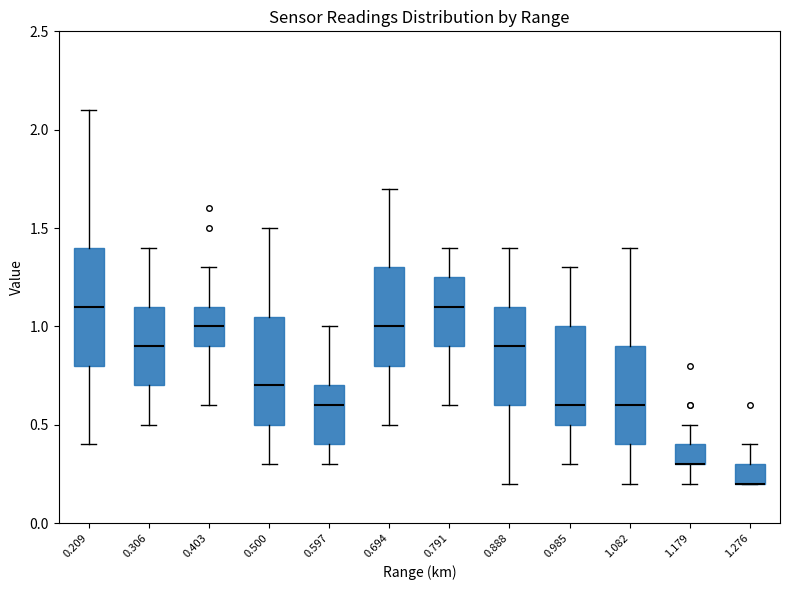

Reading left to right, transcribe this box plot: for each box, give where its median line is, the range the box spans, and where its two whiskers end, as read against the y-axis. The values are not printed on the chart, so give them approximately, as read against the axis.

0.209: median 1.10, box 0.80 to 1.40, whiskers 0.40 to 2.10
0.306: median 0.90, box 0.70 to 1.10, whiskers 0.50 to 1.40
0.403: median 1.00, box 0.90 to 1.10, whiskers 0.60 to 1.30
0.500: median 0.70, box 0.50 to 1.05, whiskers 0.30 to 1.50
0.597: median 0.60, box 0.40 to 0.70, whiskers 0.30 to 1.00
0.694: median 1.00, box 0.80 to 1.30, whiskers 0.50 to 1.70
0.791: median 1.10, box 0.90 to 1.25, whiskers 0.60 to 1.40
0.888: median 0.90, box 0.60 to 1.10, whiskers 0.20 to 1.40
0.985: median 0.60, box 0.50 to 1.00, whiskers 0.30 to 1.30
1.082: median 0.60, box 0.40 to 0.90, whiskers 0.20 to 1.40
1.179: median 0.30 (drawn on the box's lower edge), box 0.30 to 0.40, whiskers 0.20 to 0.50
1.276: median 0.20 (drawn on the box's lower edge), box 0.20 to 0.30, whiskers 0.20 to 0.40